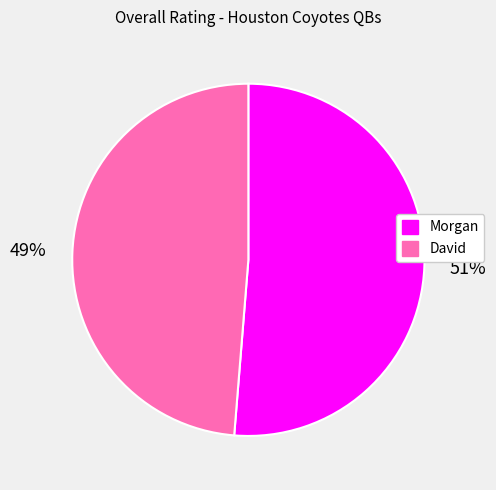

Is it true that David is 49% of the pie?

True